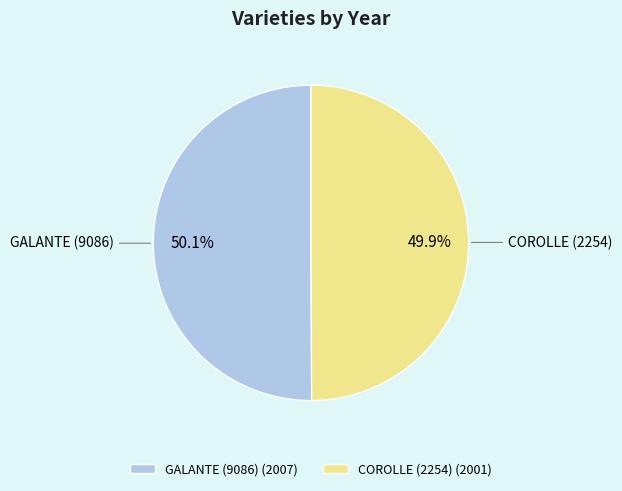

How many slices are in this pie chart?

2